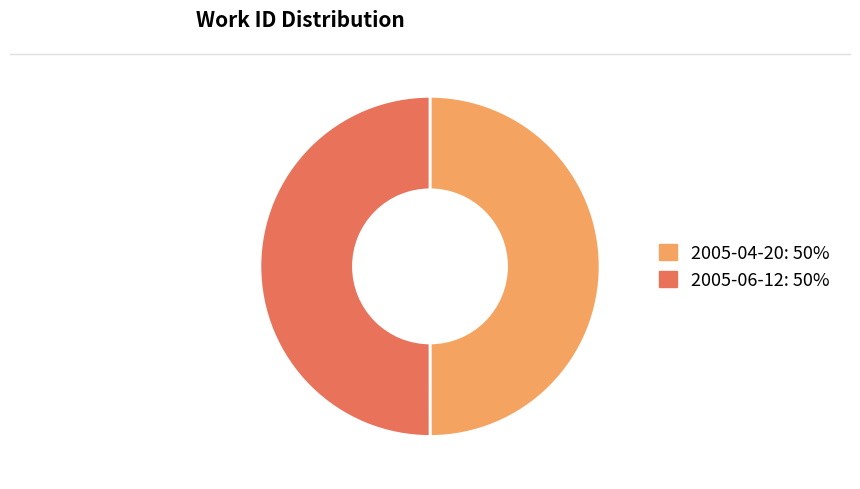

What is the ratio of the value at 2005-04-20 to the value at 2005-06-12?

1.0